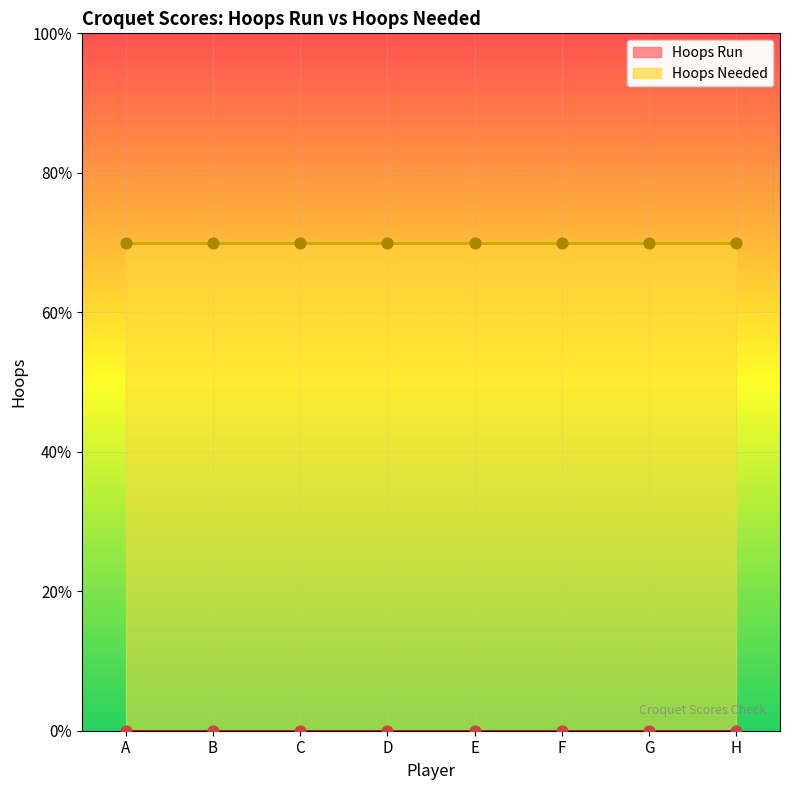

Is the value of Hoops Run at F greater than the value of Hoops Needed at A?

No